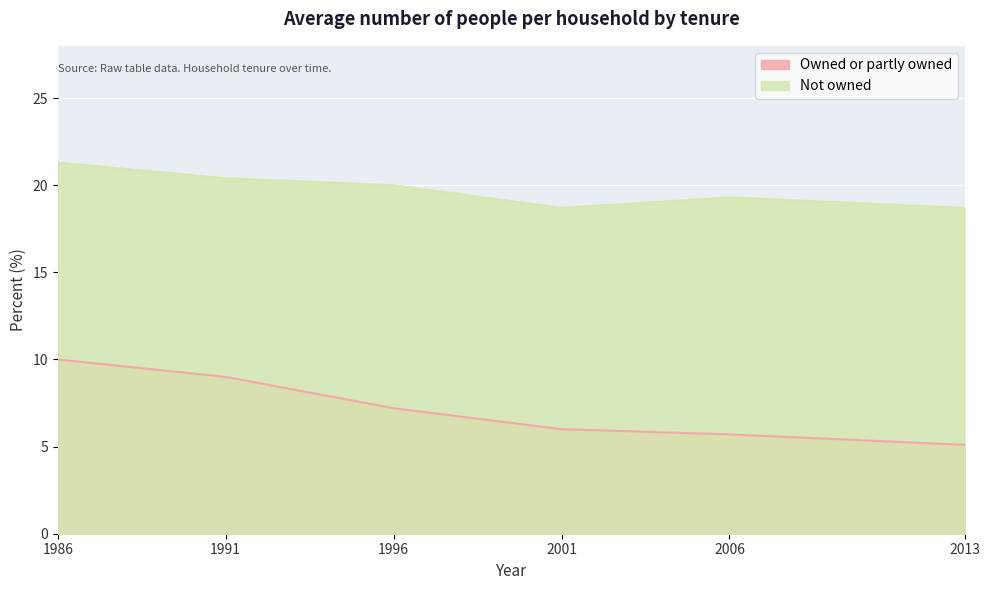

How many values in the Owned or partly owned series exceed 7?

3